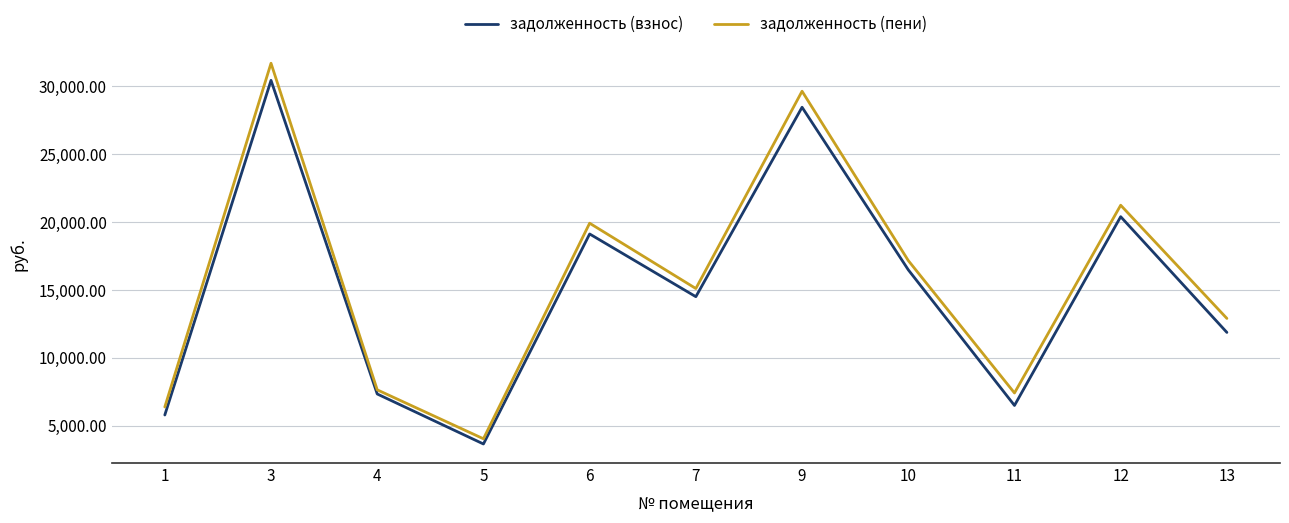

What is the spread (max minus min) of values at 10?

682.5